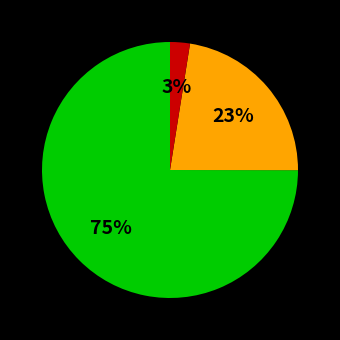

Is there any slice that represents more than half of the pie?

Yes